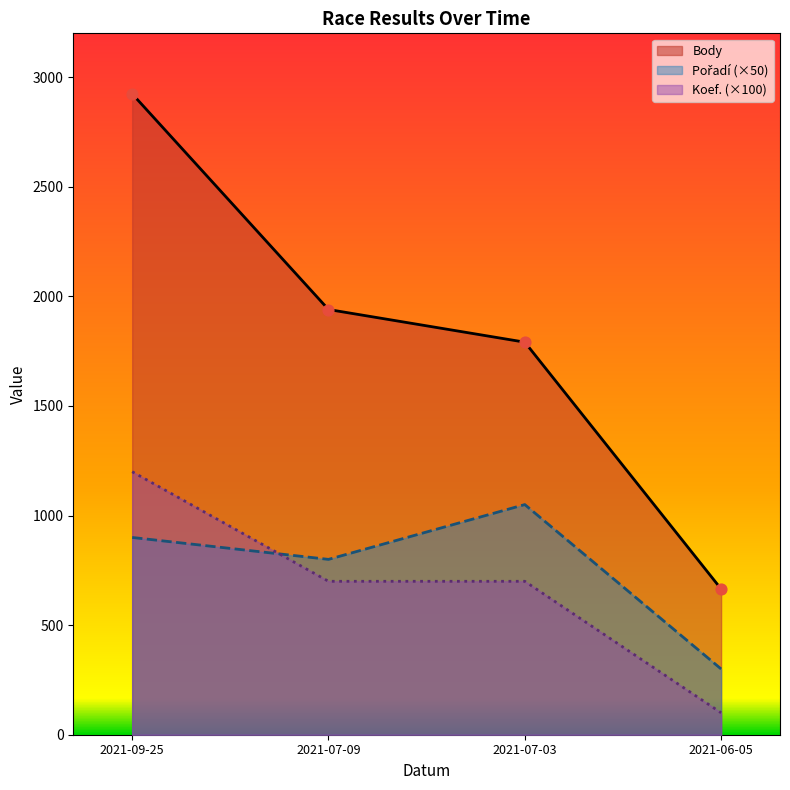

Which series reaches the minimum Y coordinate?

Koef.